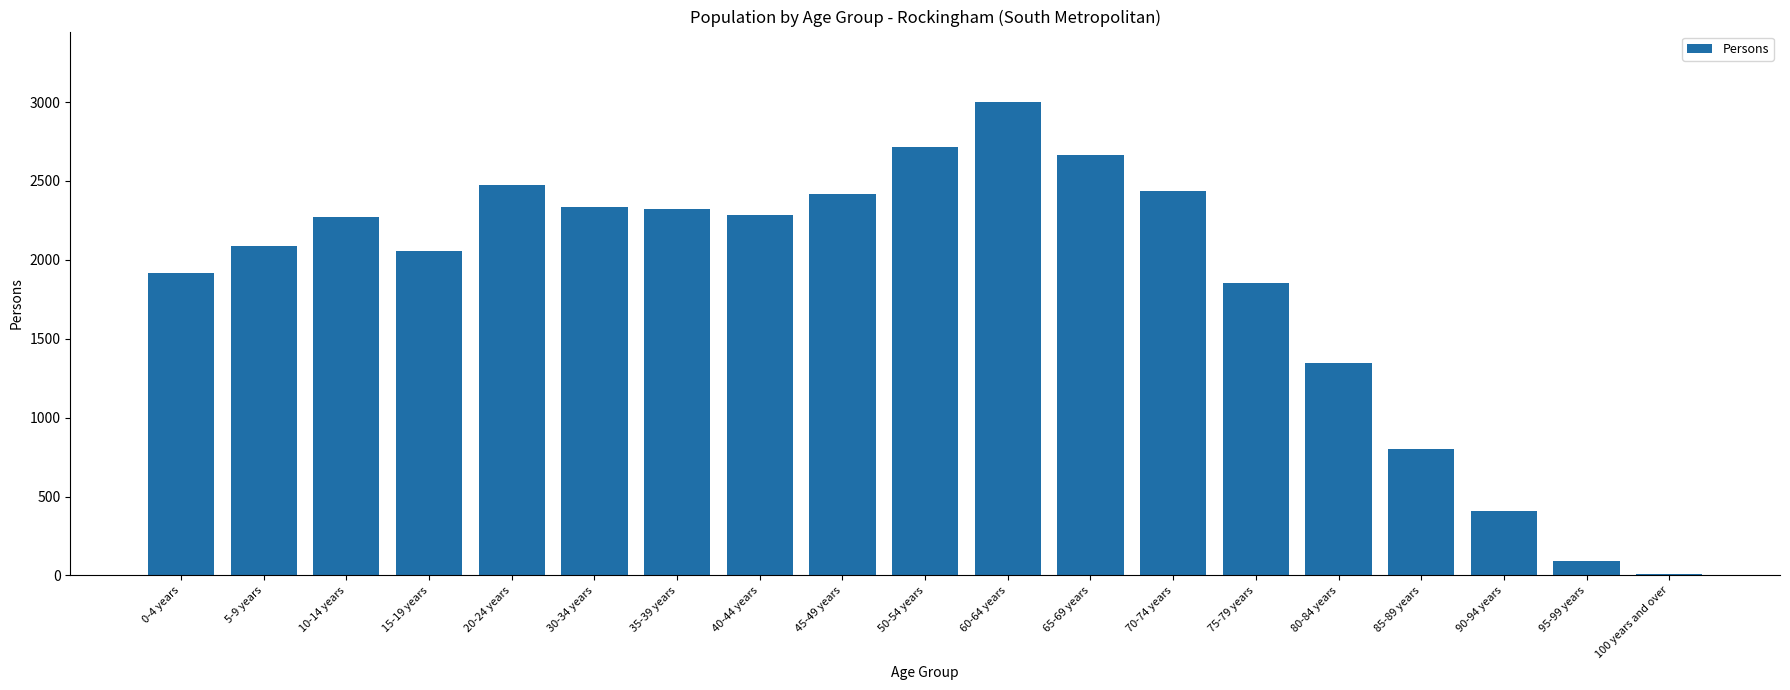

What is the sum of the values at 75-79 years and 5-9 years?

3936